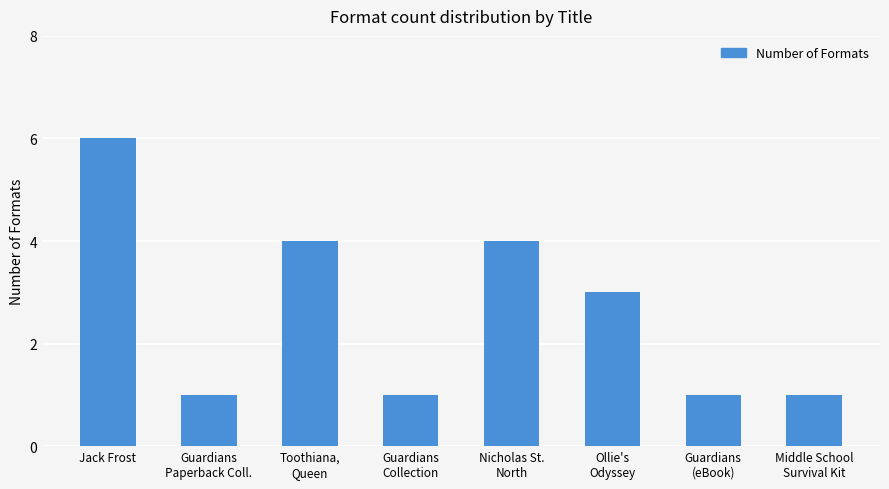

How many data points are less than 3?

4